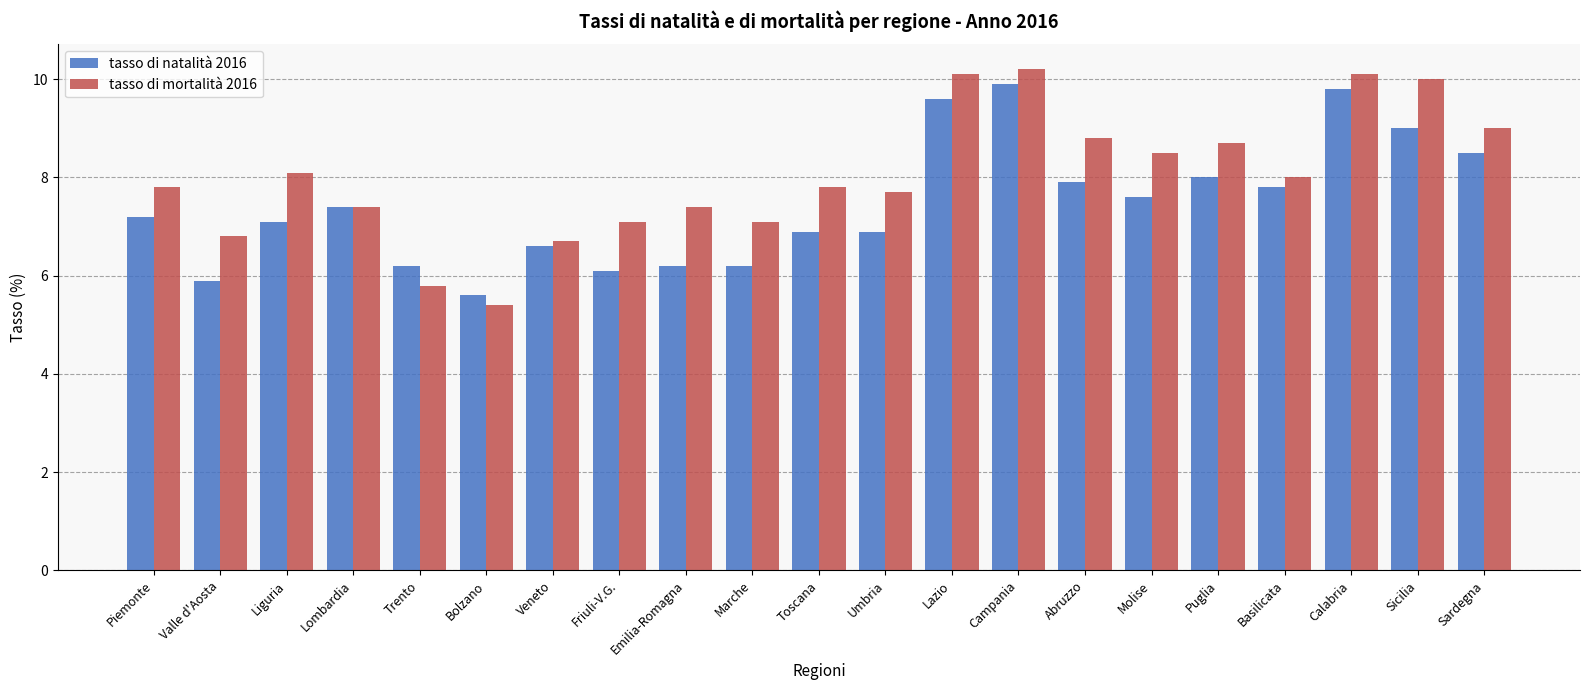

How many bars are there in total?

42